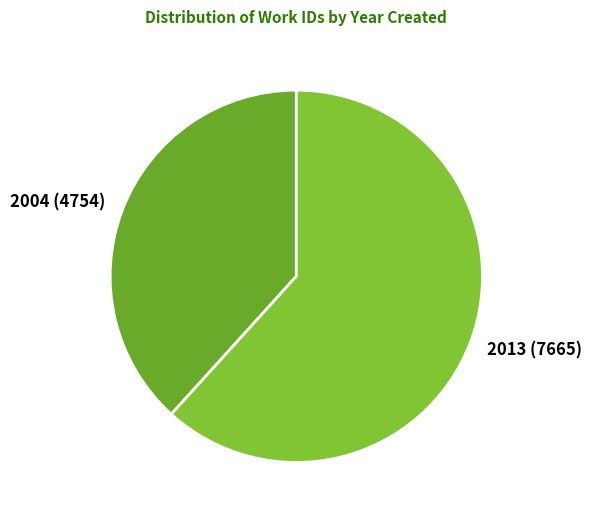

What is the smallest slice in the pie chart?

2004